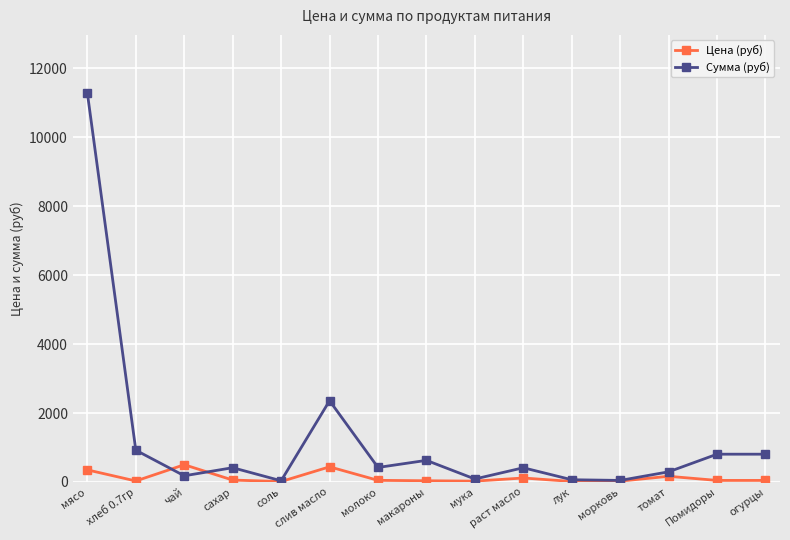

How many values in the Сумма (руб) series exceed 413?

8